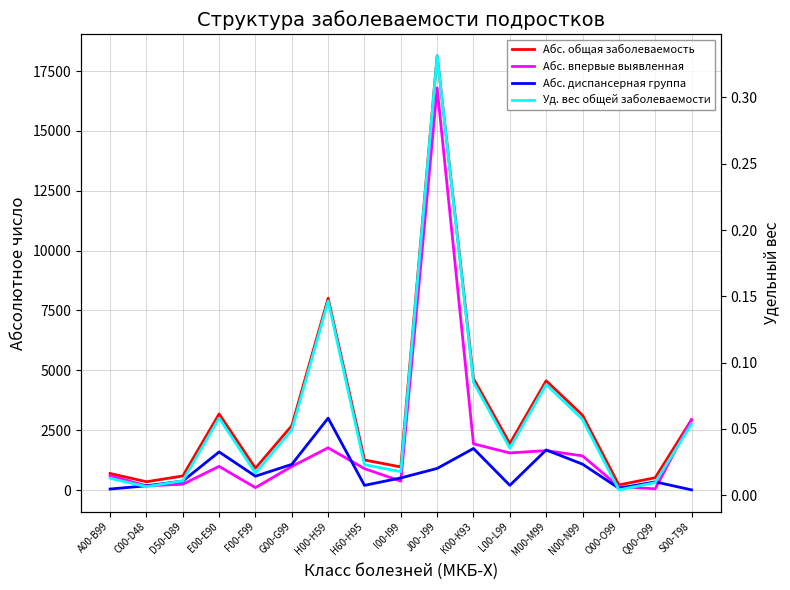

What is the difference between the maximum and minimum values in the Абс. общая заболеваемость series?

17924.0